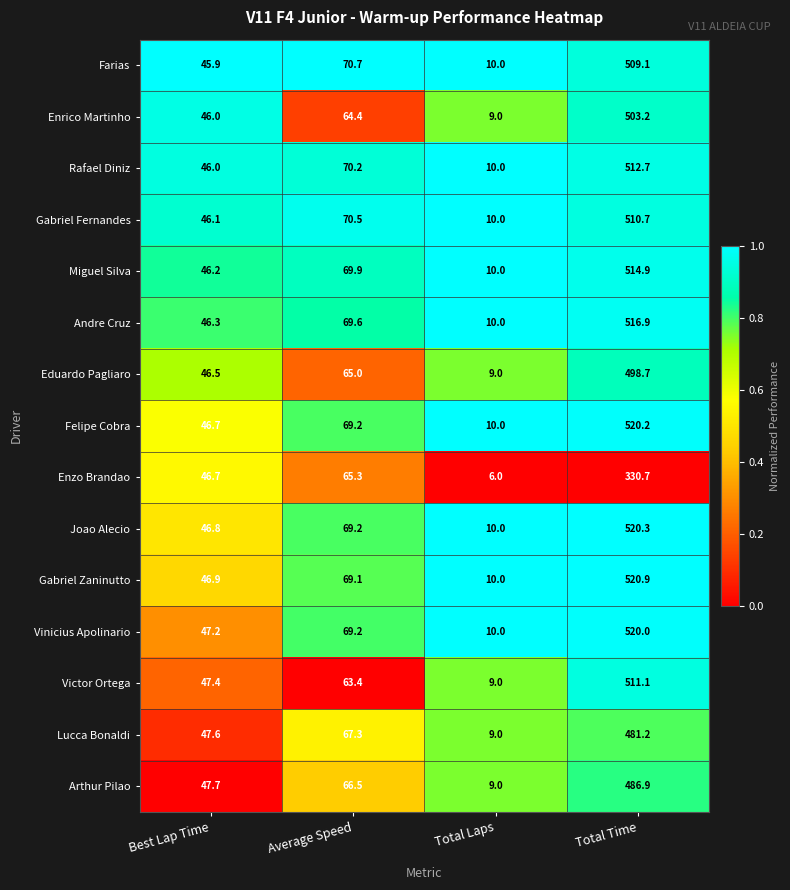

The Arthur Pilao series shows 647.7 at Total Time. True or false?

False